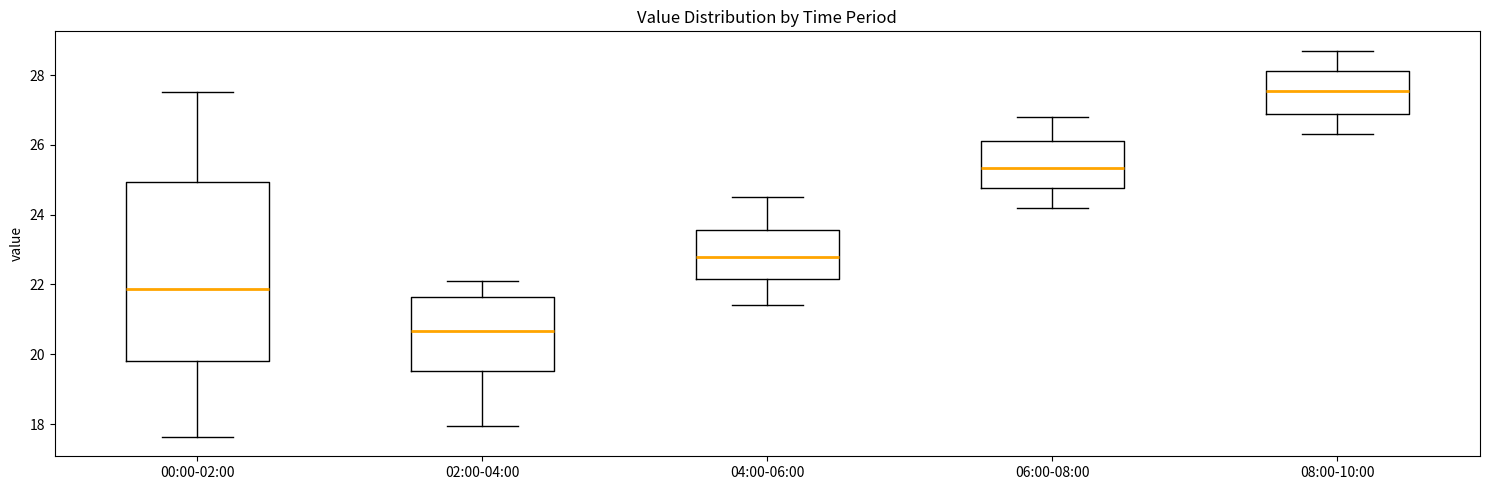

Which box has the highest median line?

08:00-10:00